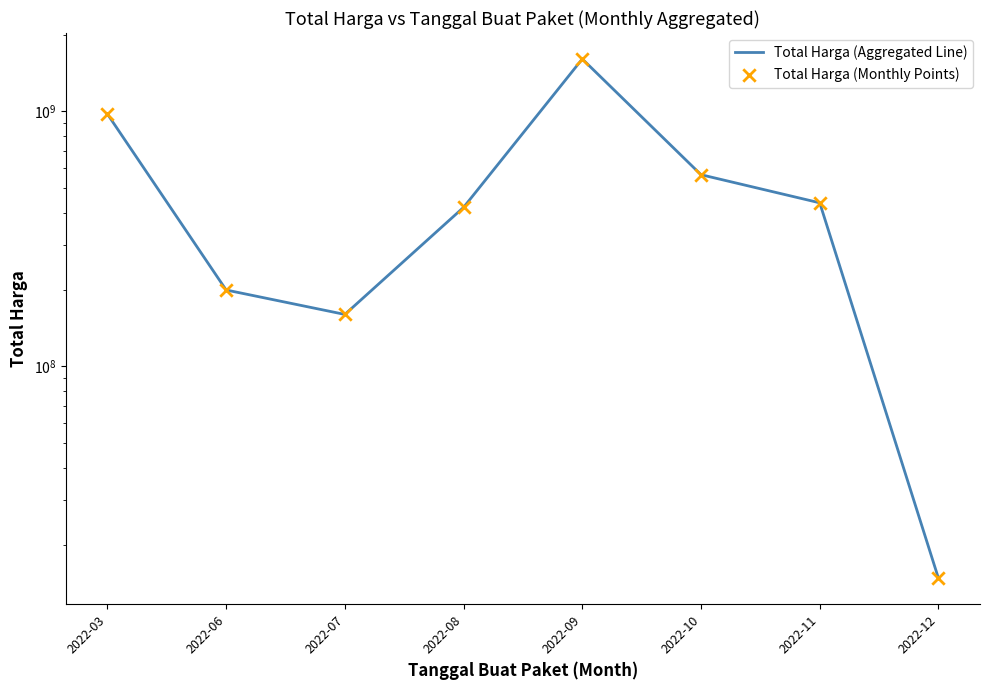

Which series has the largest Y range (max minus min)?

Total Harga (Aggregated Line)